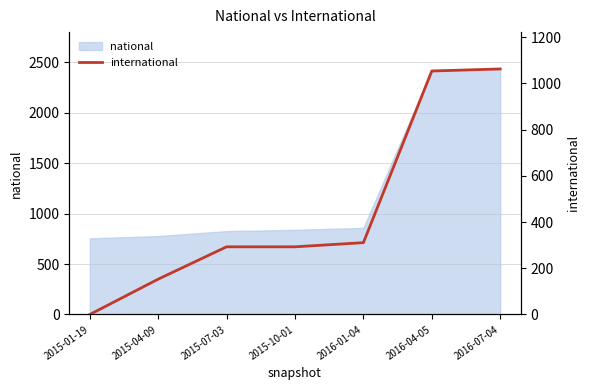

True or false: the data has more than 1 interior local peaks.

False